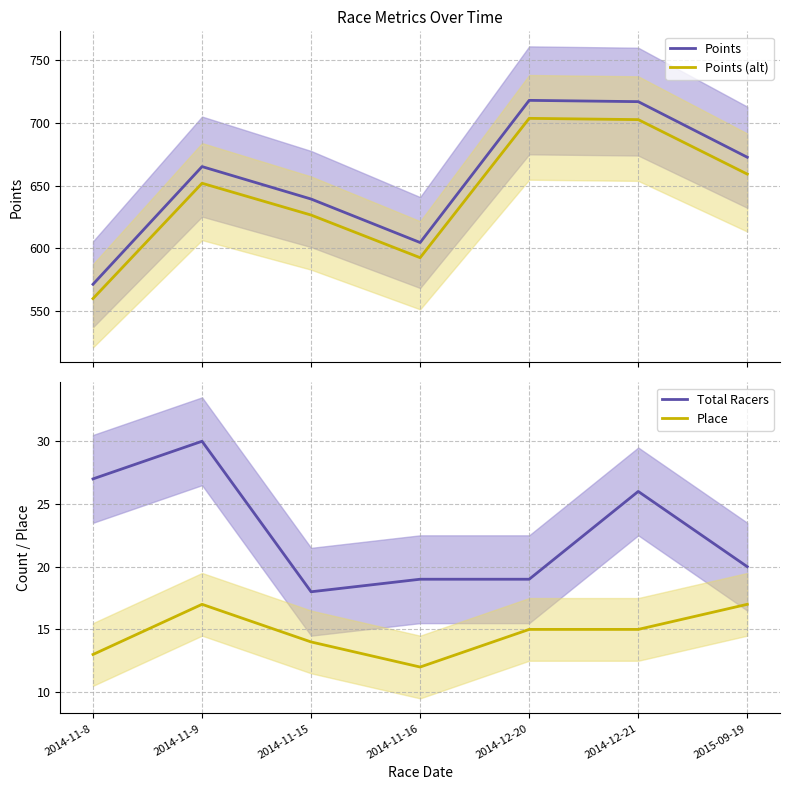

What is the minimum value shown in the chart?

12.0